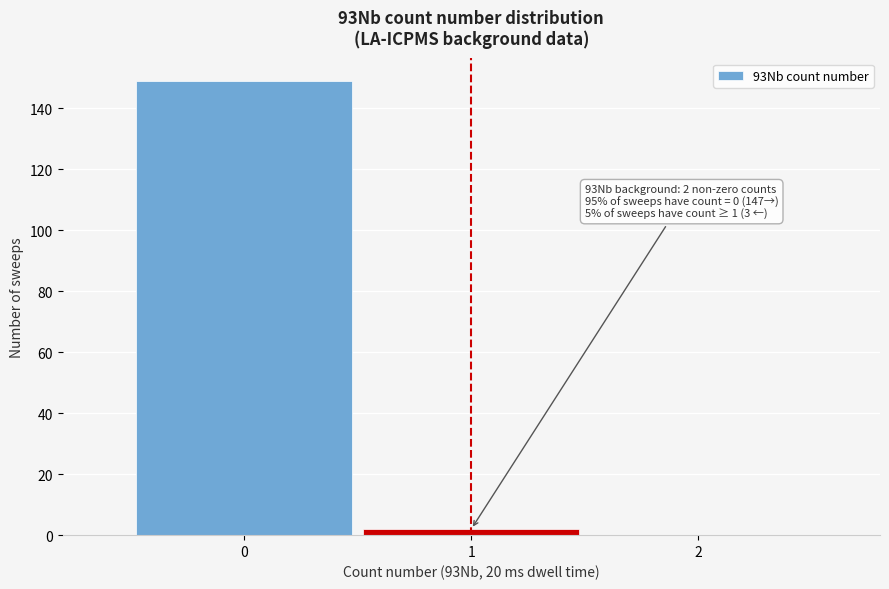

Over which range of the x-axis is the bar tallest?

-0.5 to 0.5